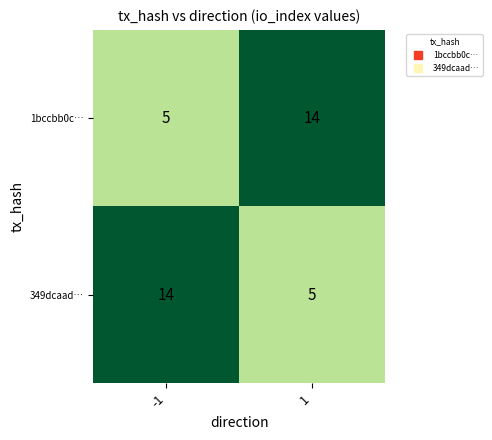

Is it true that 349dcaad… equals 5 at 1?

True